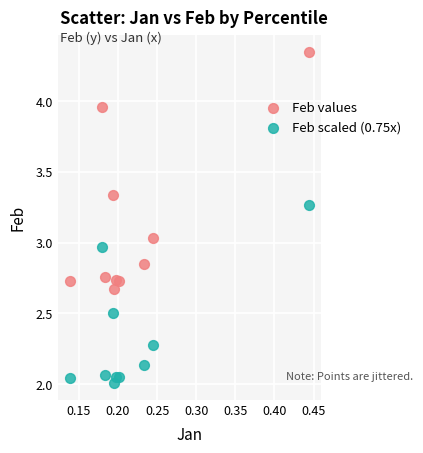

Which series reaches the maximum Y coordinate?

Feb values